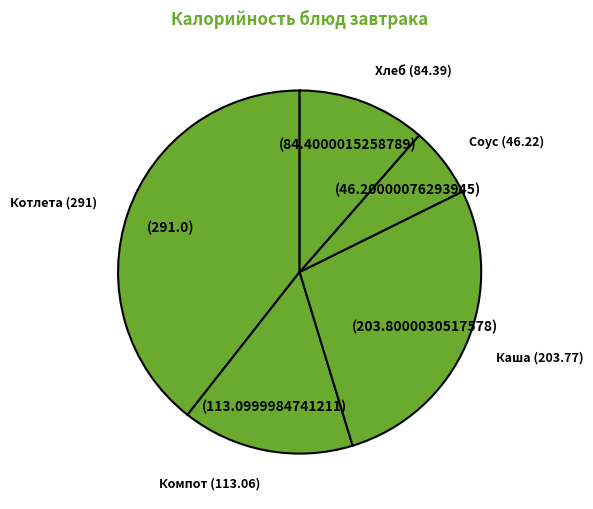

Is there any slice that represents more than half of the pie?

No